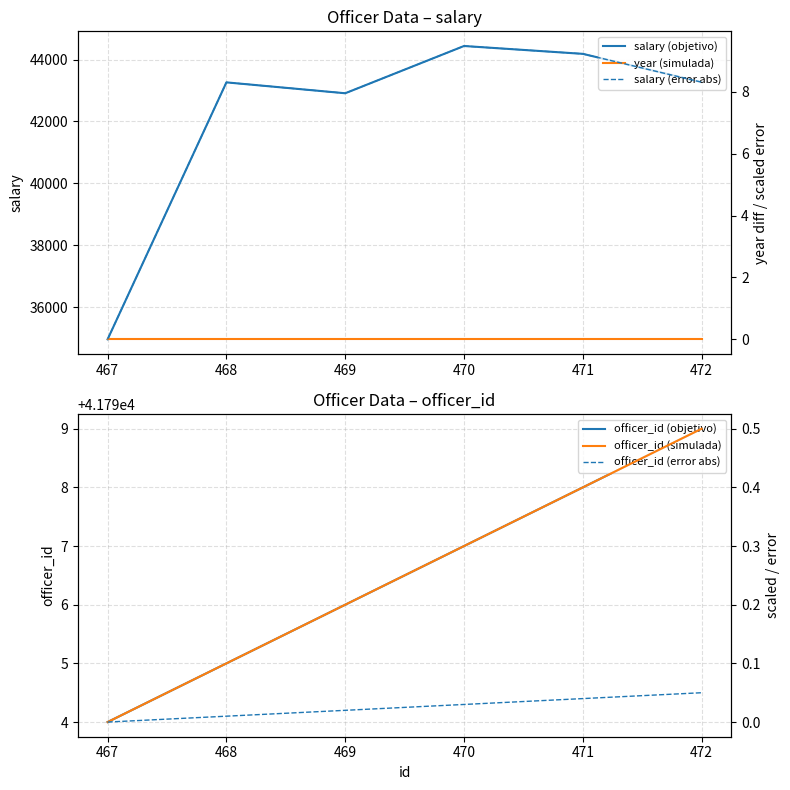

Is this an area chart (filled region under the line)?

No